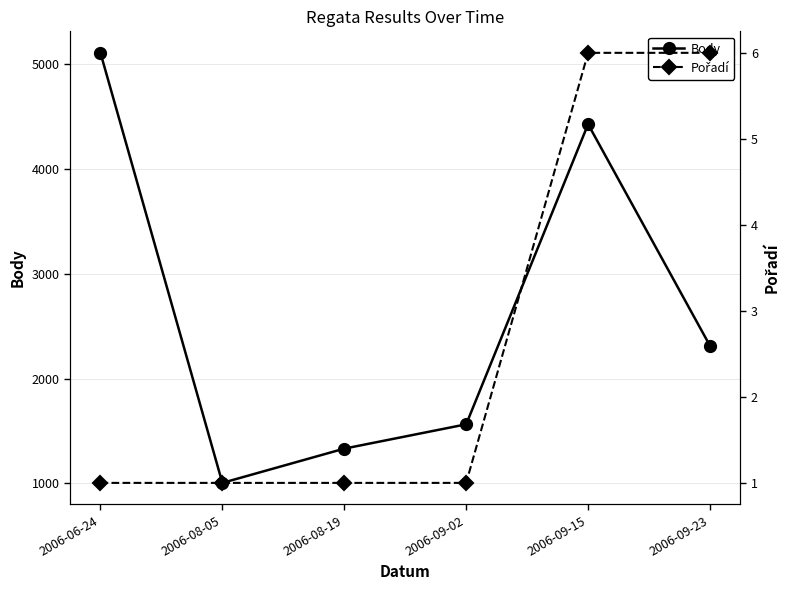

What is the value of the Pořadí point at the 1st from the left?

1